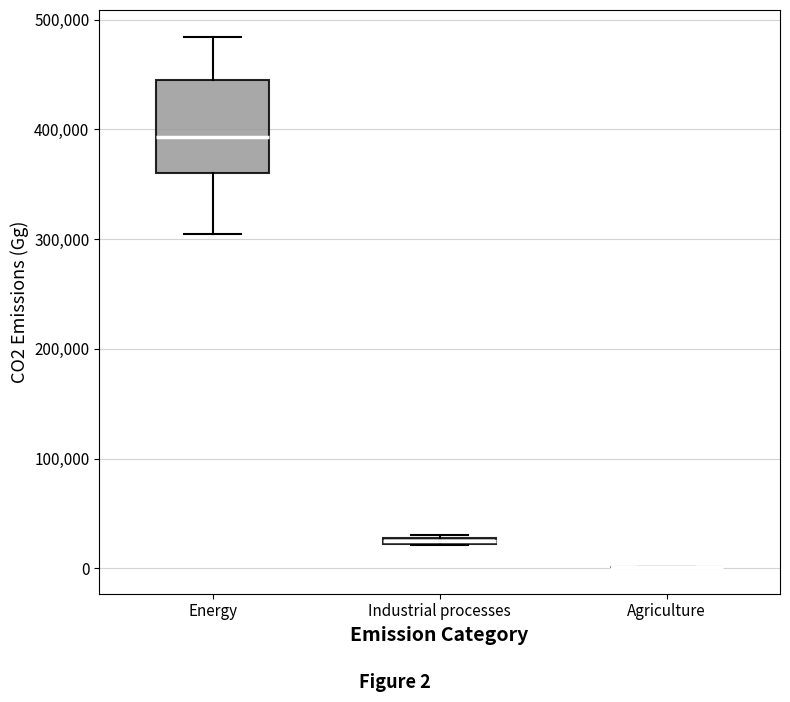

Where is the upper edge of the box for Industrial processes on the y-axis? The values are not printed on the chart, so give them approximately, as read against the axis.

30000